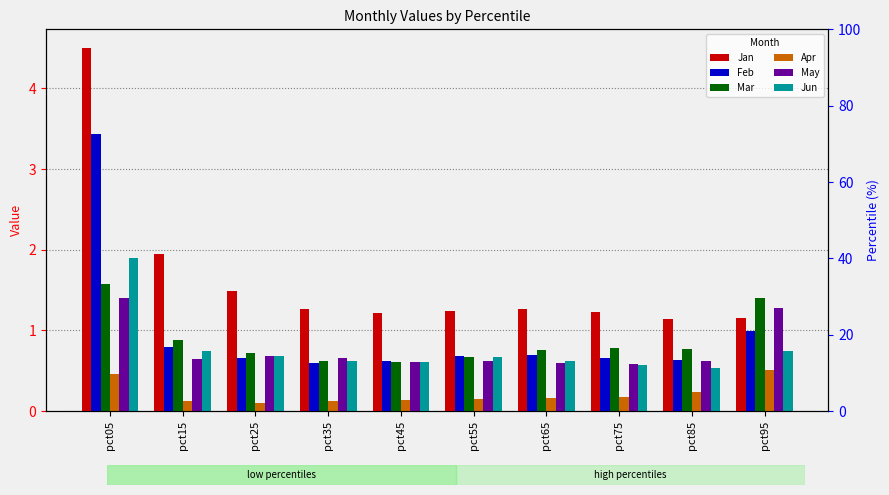

Rank the series at pct05 from highest to lowest value.

Jan, Feb, Jun, Mar, May, Apr